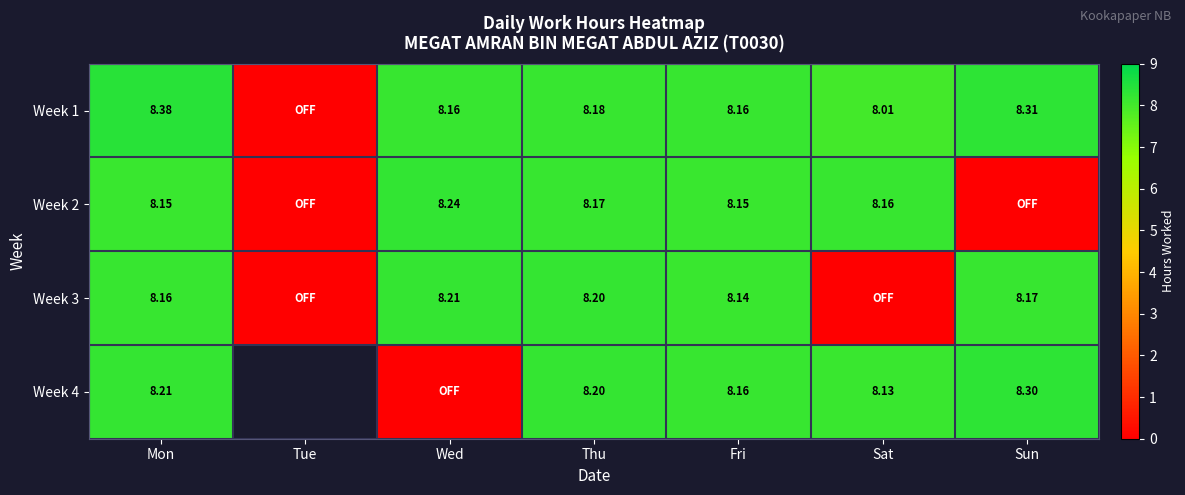

What value does the Week 1 series have at Wed?

8.2